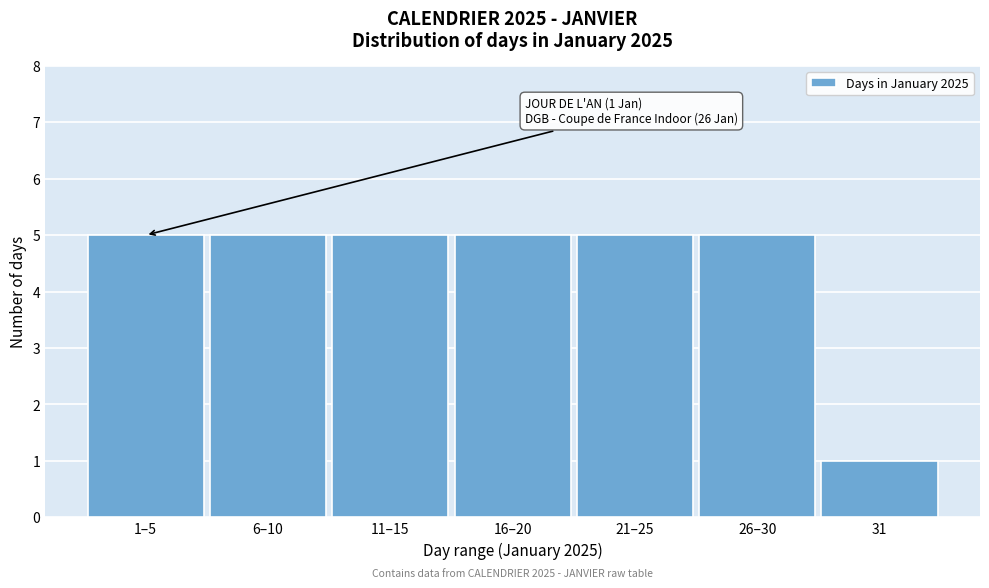

Reading right to left, what are all the values shown in this chart?

1	5	5	5	5	5	5